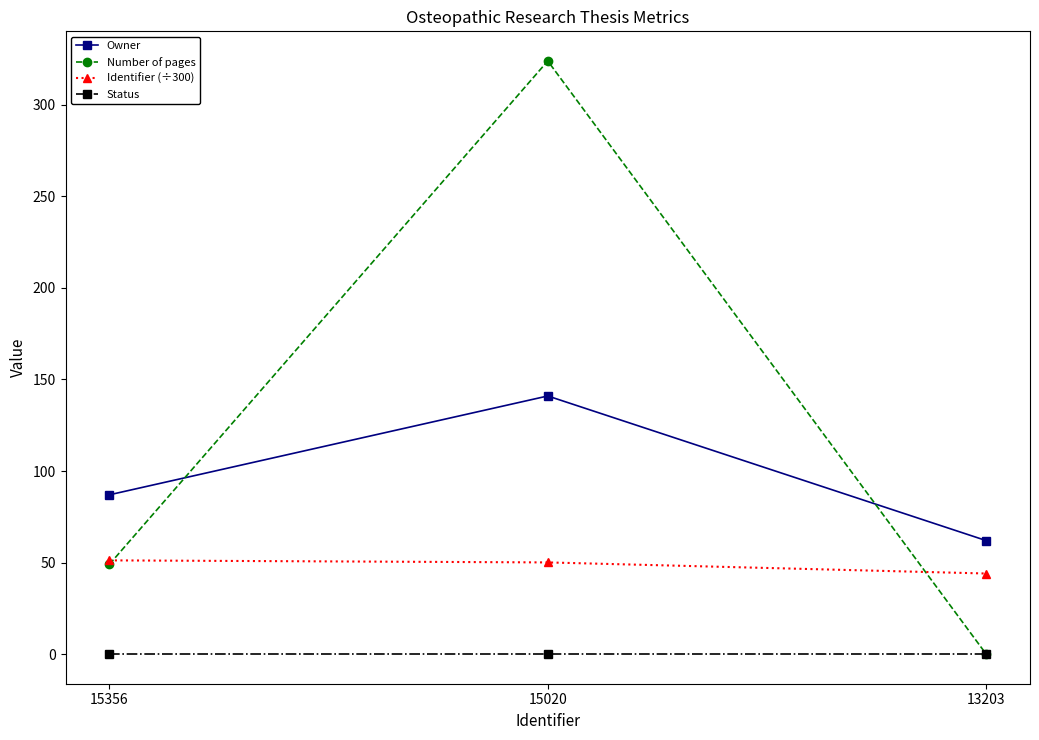

Which category has the highest value in the Number of pages series?

15020